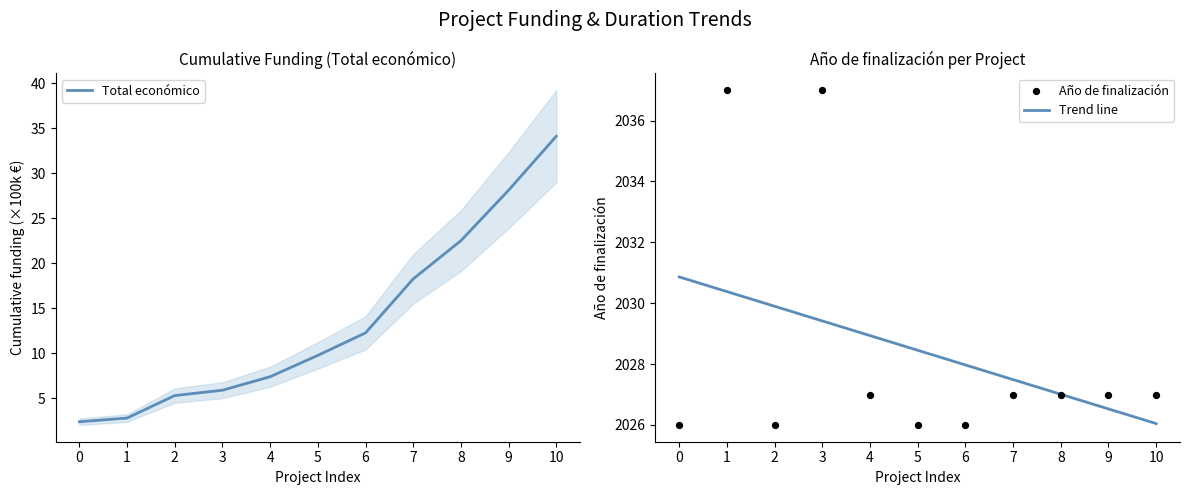

The Total económico series shows 4.7 at 1. True or false?

False